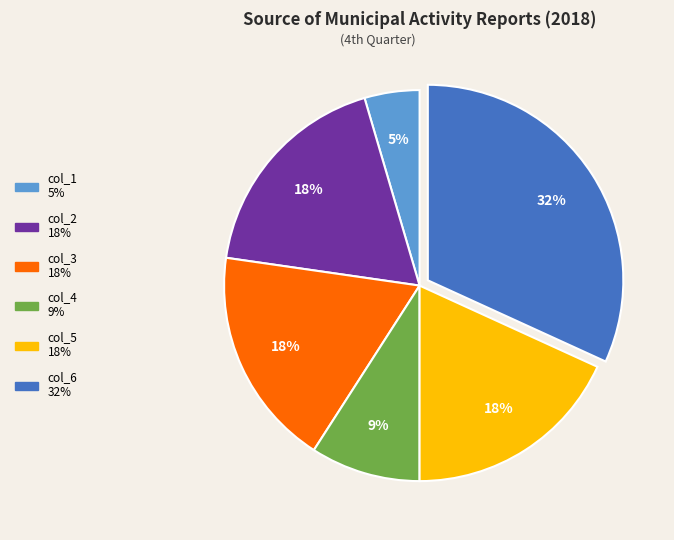

Does col_6 represent more than half of the total?

No